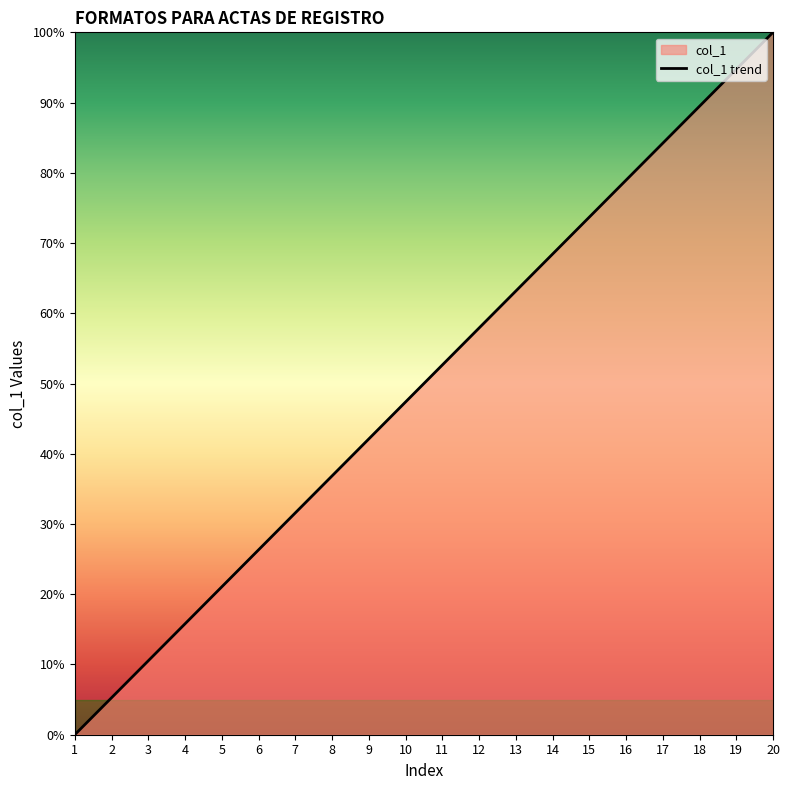

How many values are above zero?

19